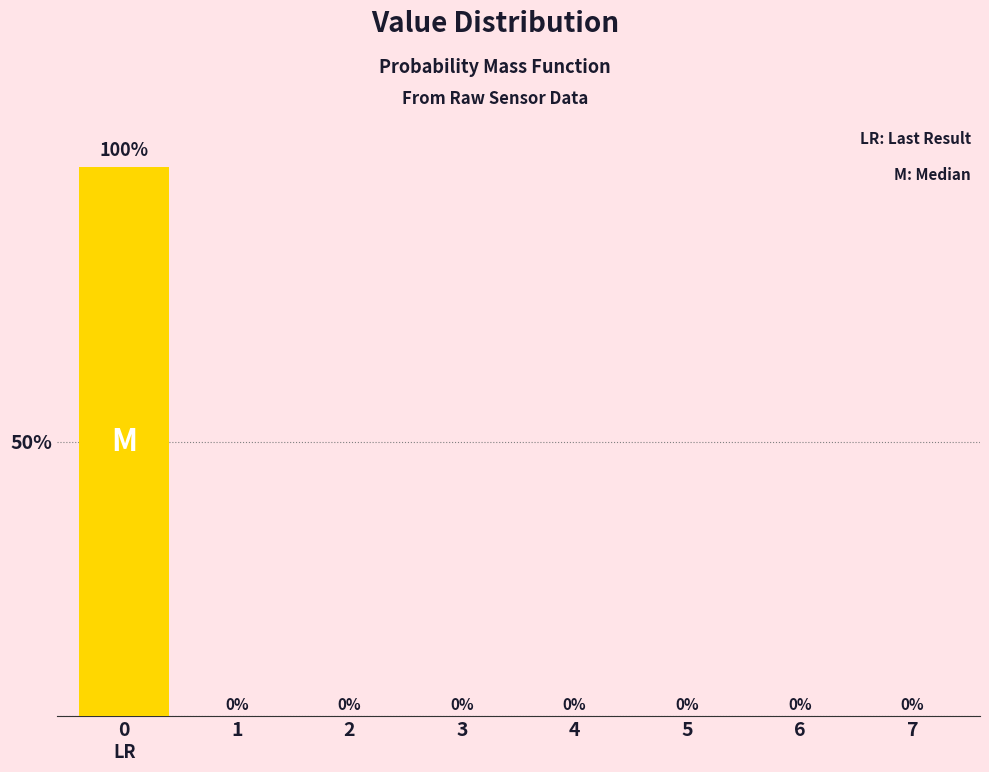

Reading left to right, what are all the values shown in this chart?

0=100	1=0	2=0	3=0	4=0	5=0	6=0	7=0